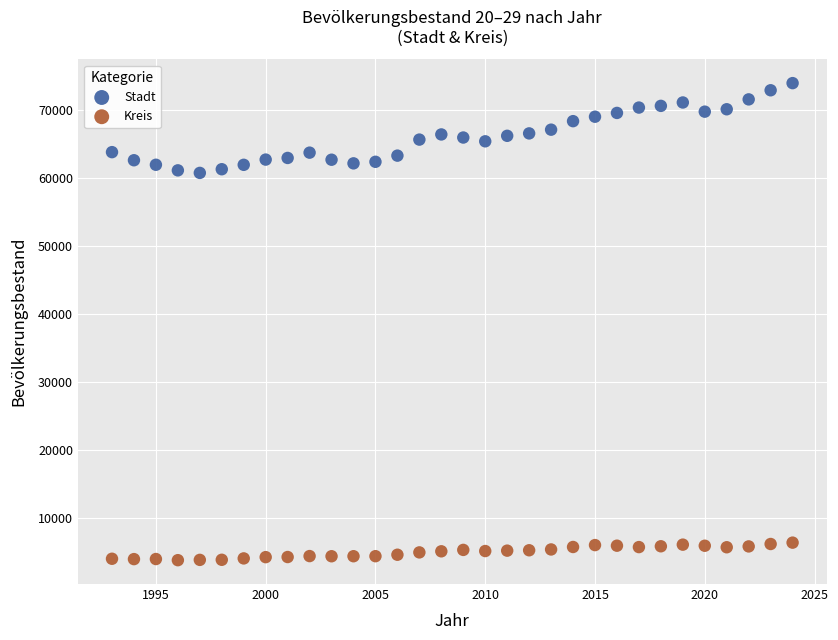

Which series reaches the minimum Y coordinate?

Kreis